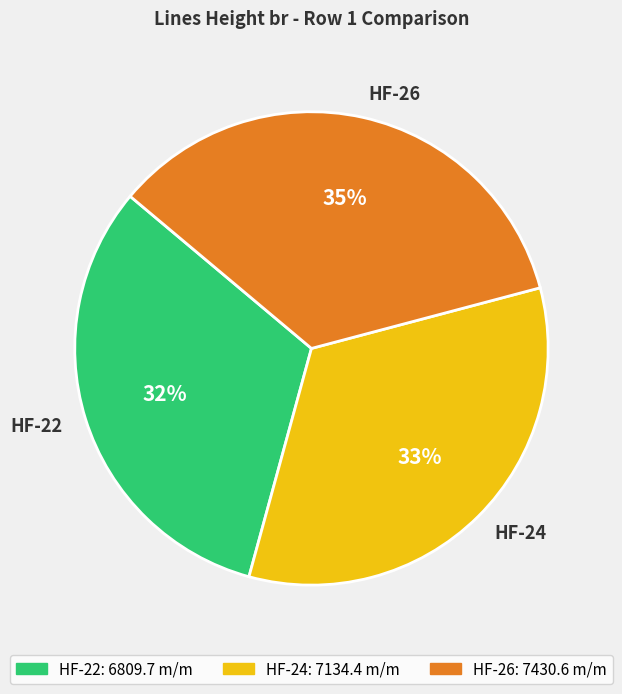

To the nearest percent, what is the difference between the largest and smallest slice percentages?

3%